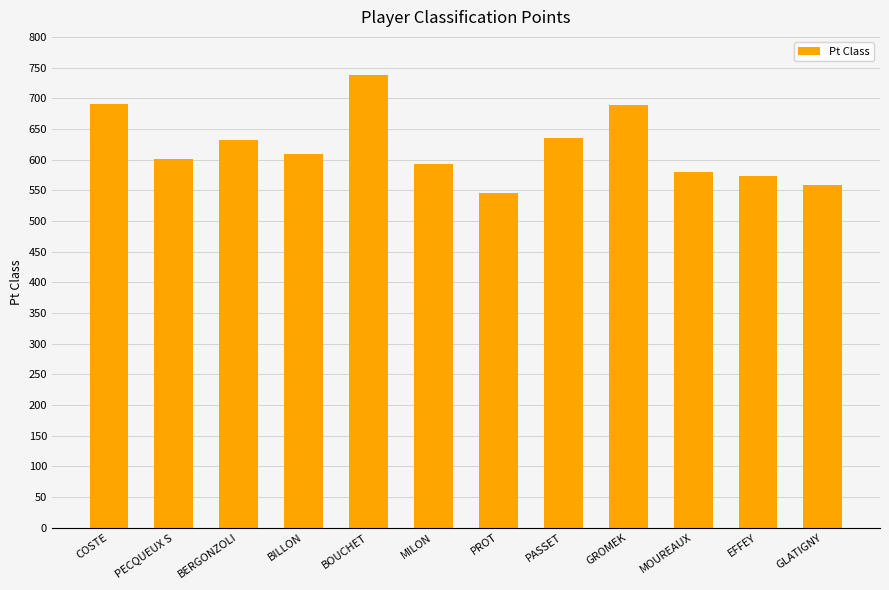

What is the approximate value at GROMEK, to the nearest 10?

690